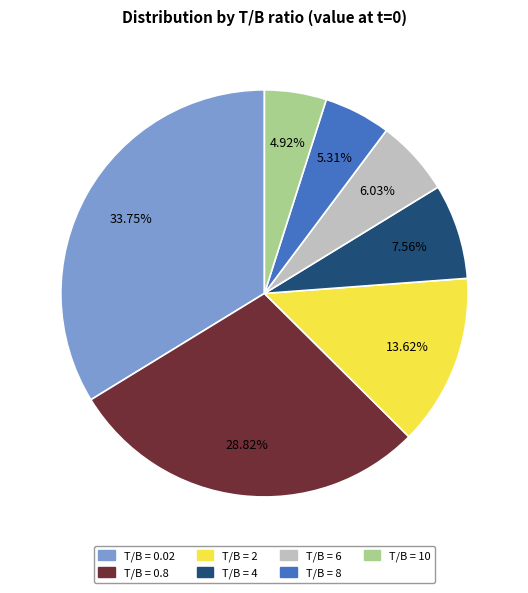

Does any single category account for the majority?

No